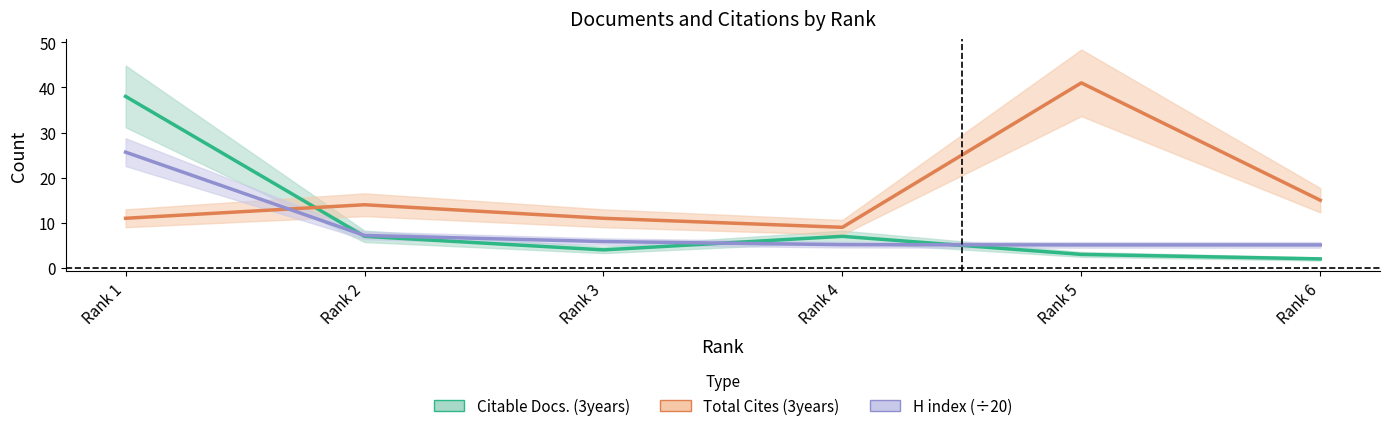

Is it true that H index (÷20) equals 3.2 at Rank 2?

False